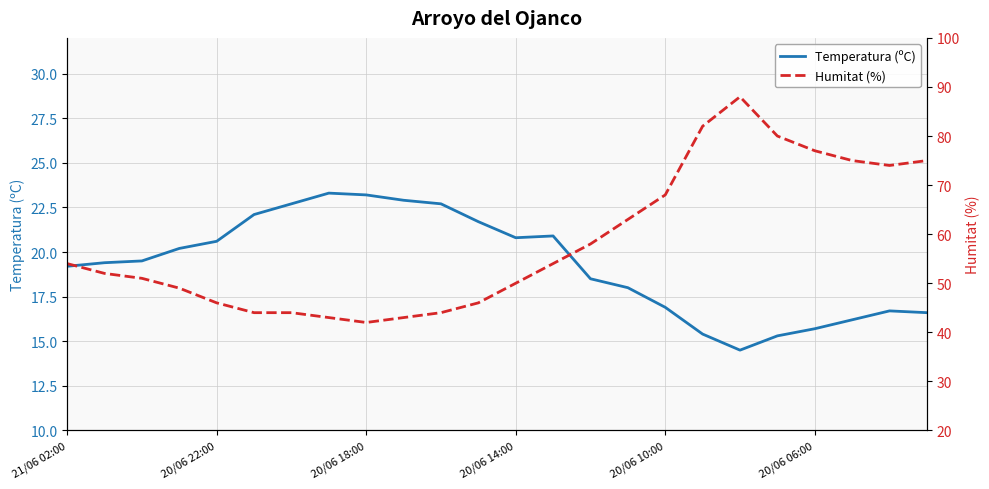

What is the difference between the maximum and minimum values in the Humitat (%) series?

46.0